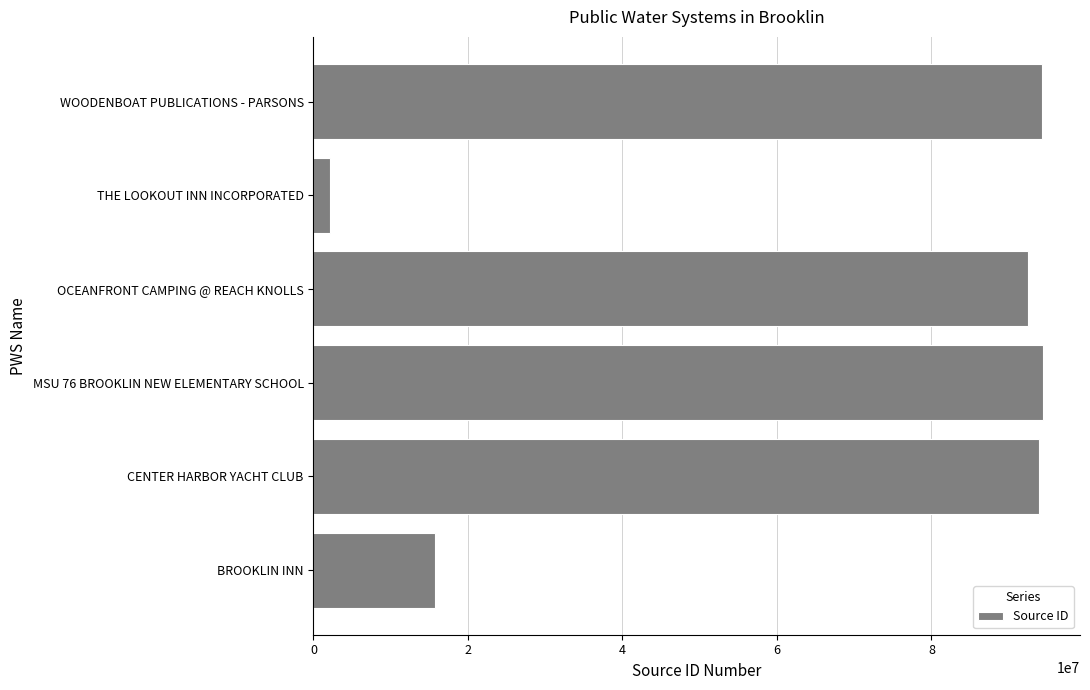

Approximately how many times larger is the value at CENTER HARBOR YACHT CLUB compared to OCEANFRONT CAMPING @ REACH KNOLLS?

1.0